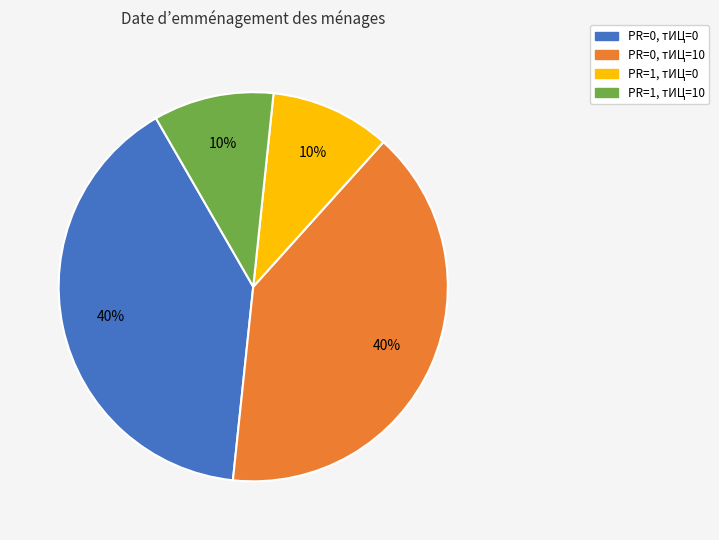

True or false: PR=0, тИЦ=0 accounts for 40% of the total.

True